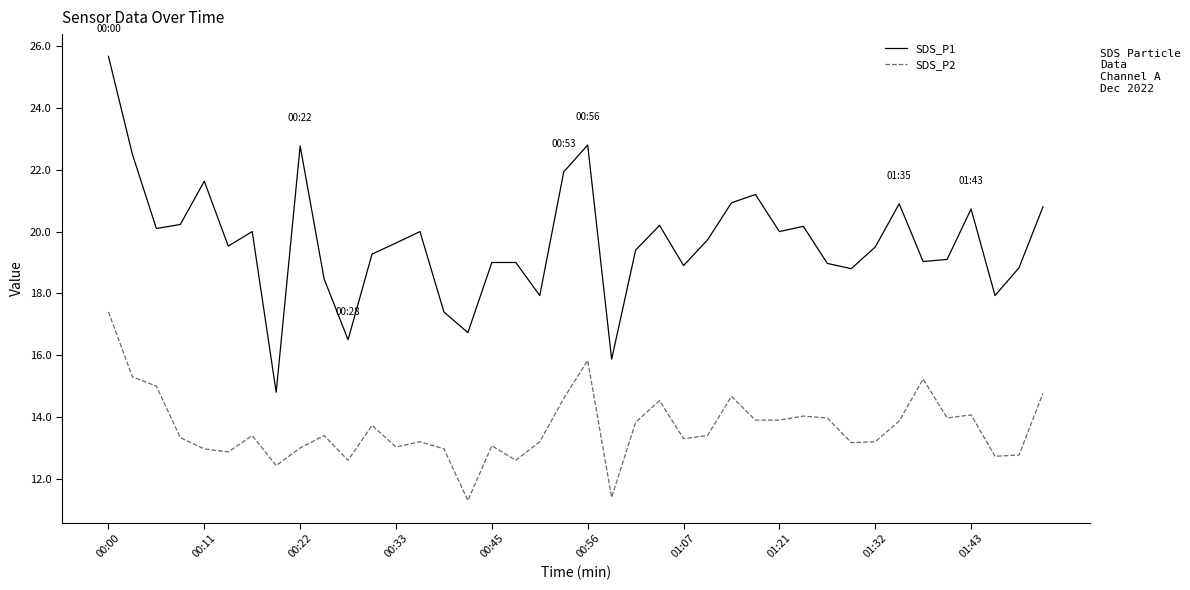

Which series has the largest range (max minus min)?

SDS_P1